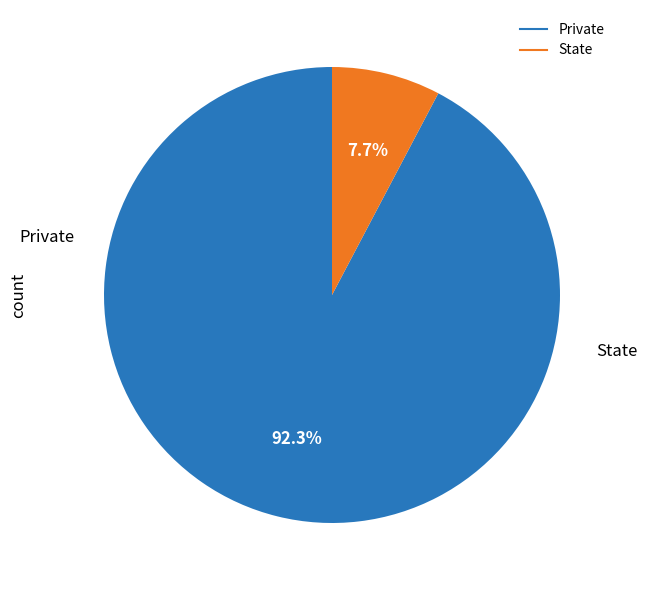

Approximately how many times larger is the value at Private compared to State?

12.0